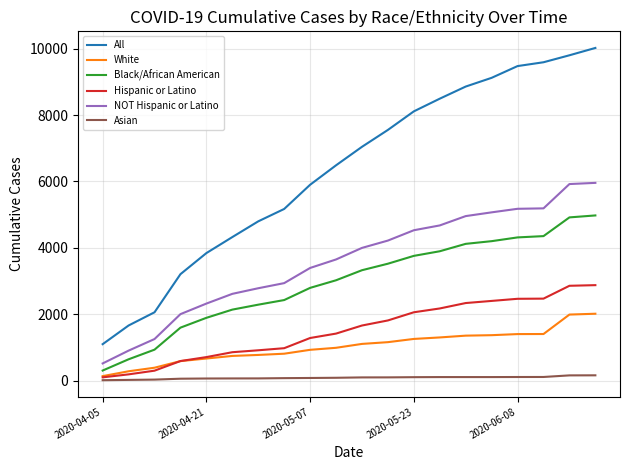

Which series has the widest spread of values?

All